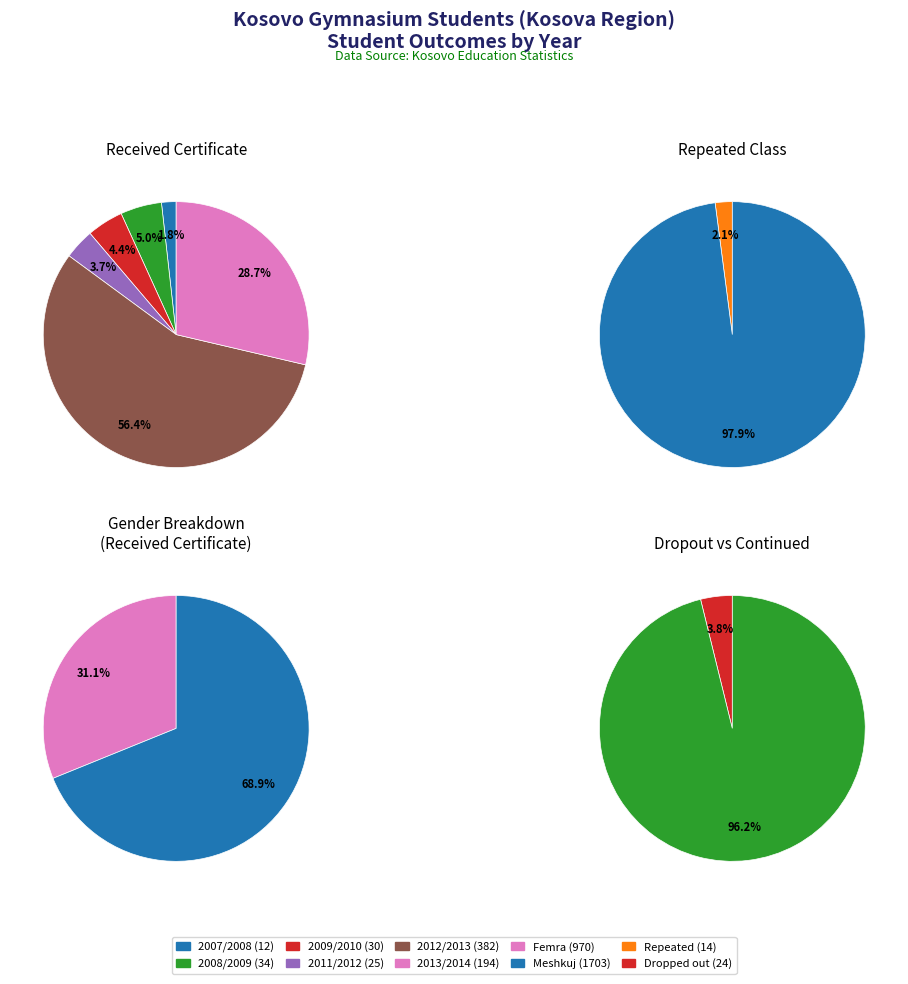

Is the sum of 2007/2008 and 2013/2014 greater than half?

No